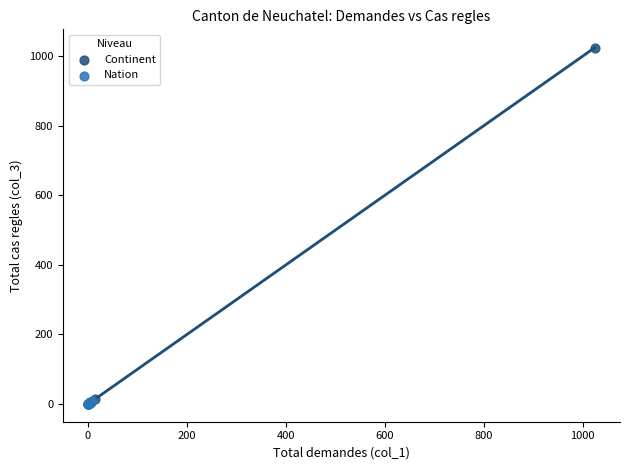

Which series has the largest Y range (max minus min)?

Continent